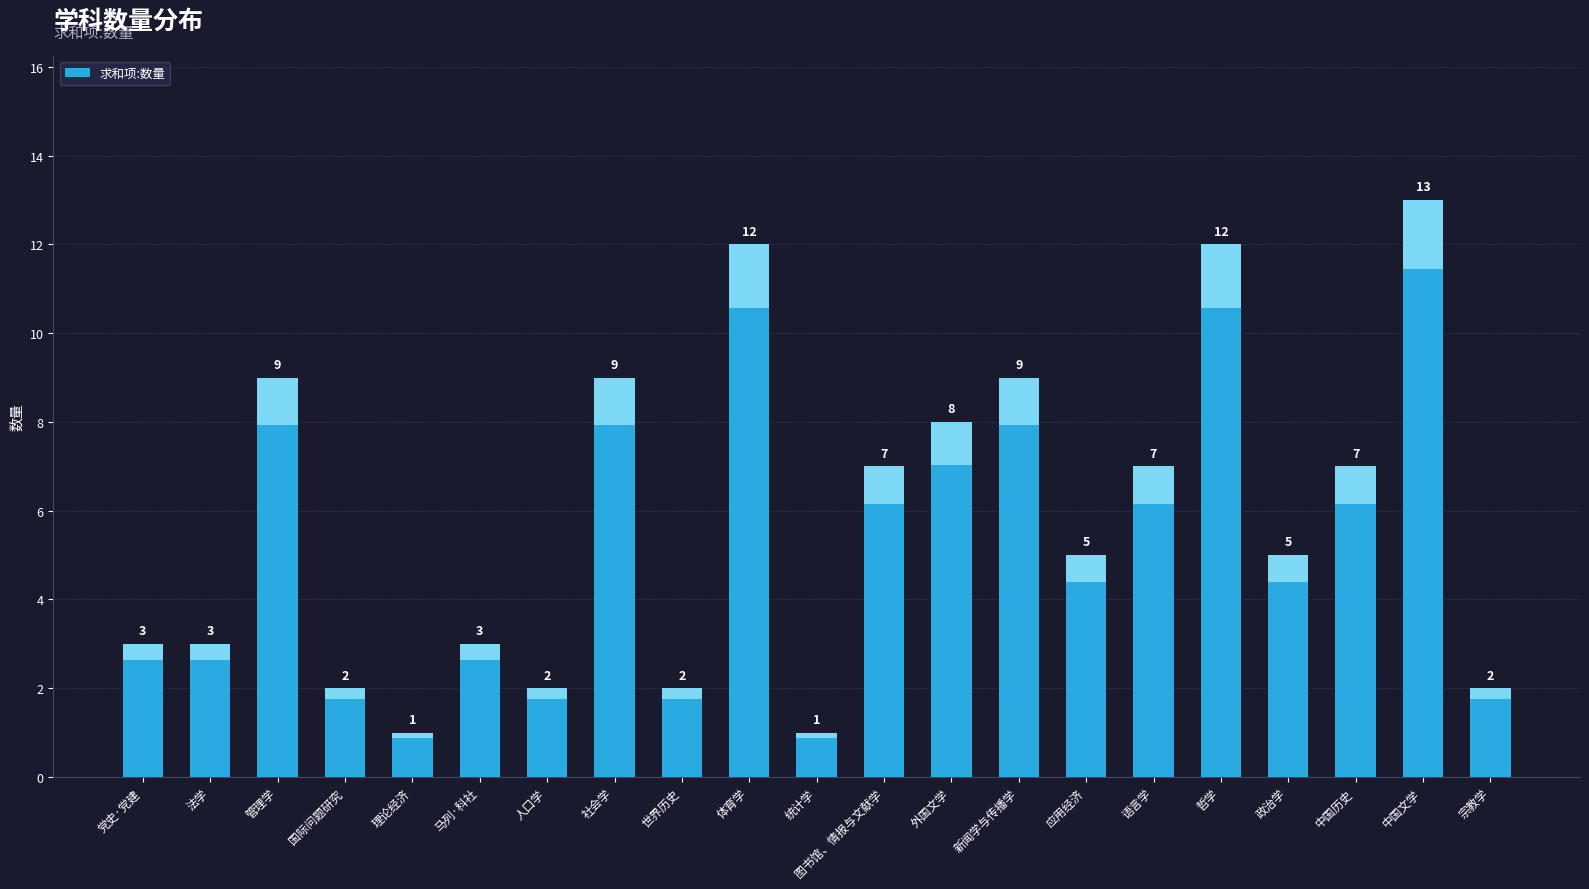

Where is the data nearest to the value 7?

图书馆、情报与文献学